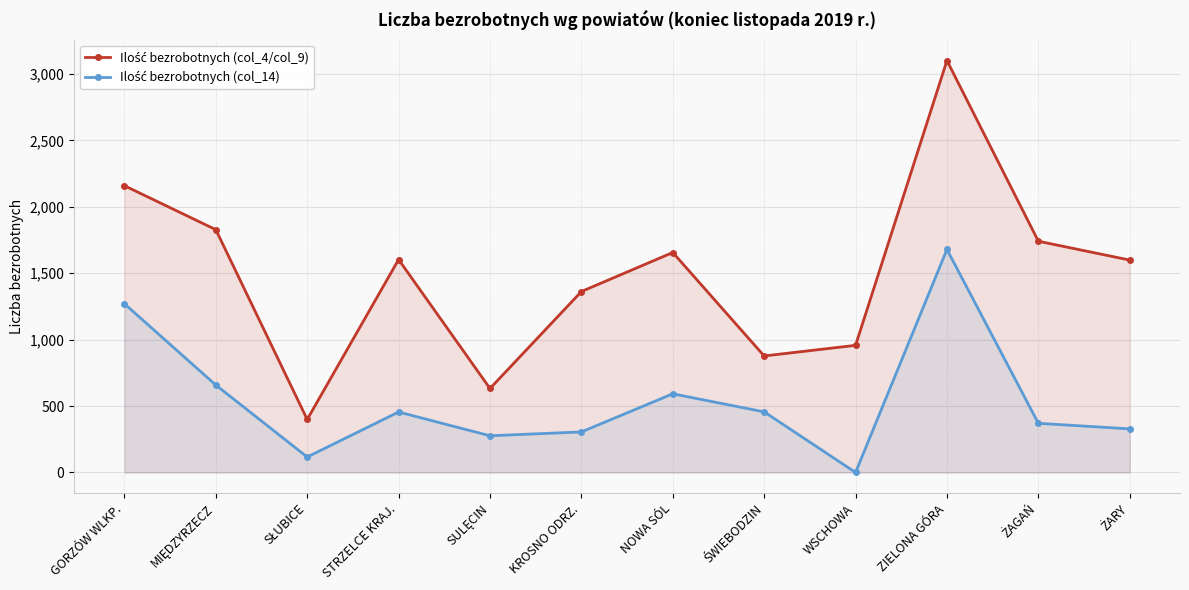

What is the minimum value for Ilość bezrobotnych (col_4/col_9)?

399